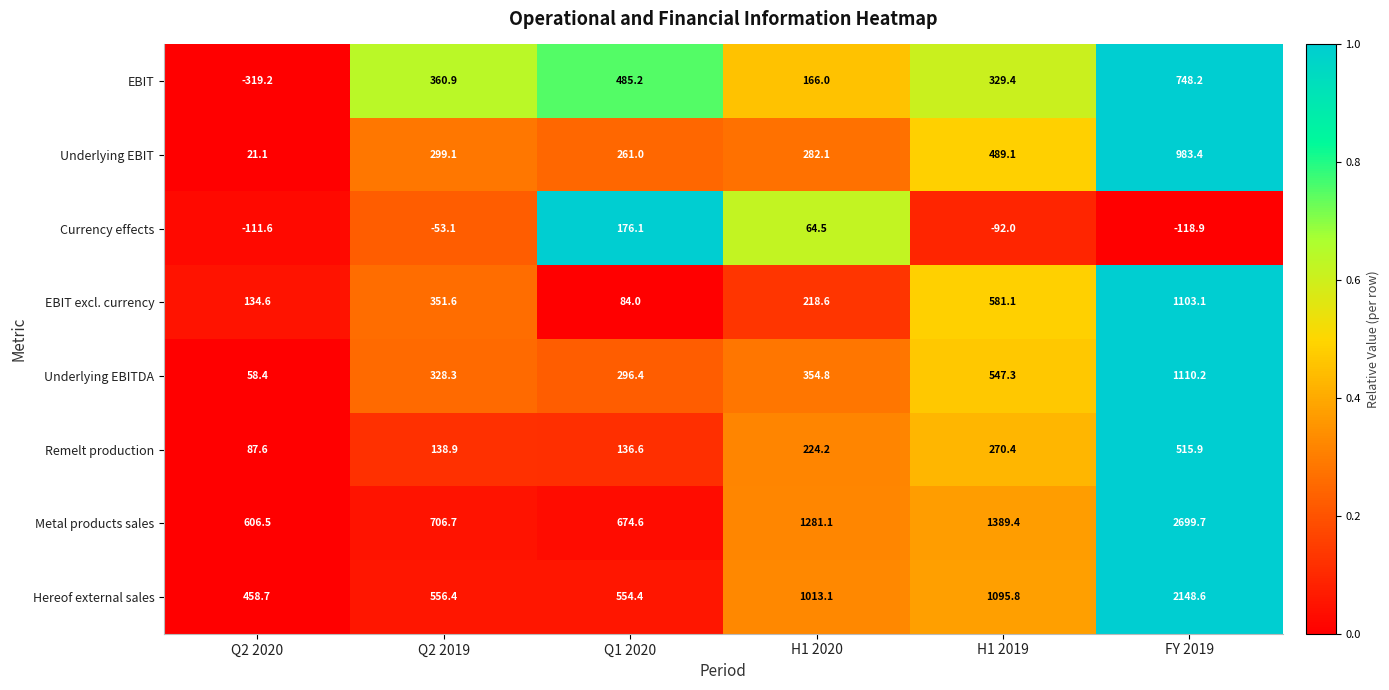

At which category is the sum across all series the highest?

FY 2019